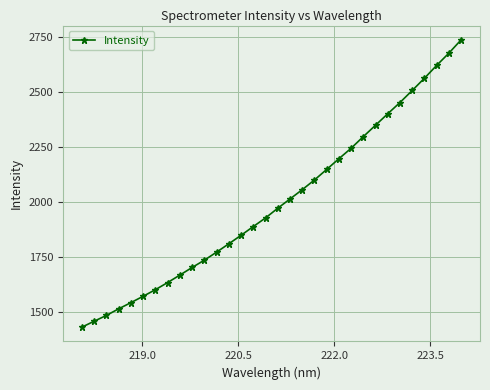

How many series are shown in this chart?

1